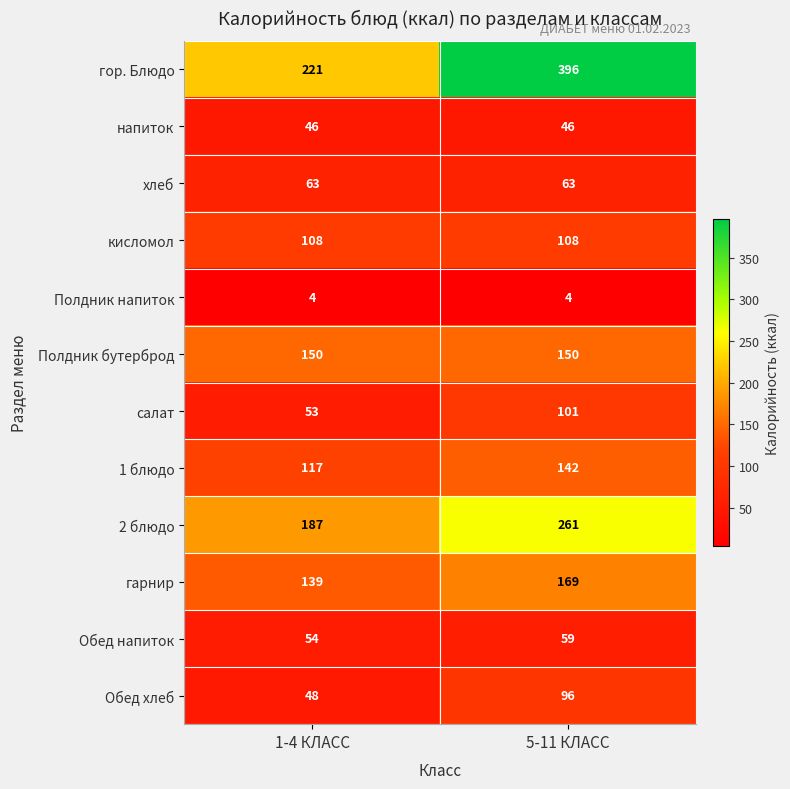

Reading left to right, extract all data points from this chart.

гор. Блюдо: 1-4 КЛАСС=221	5-11 КЛАСС=396
напиток: 1-4 КЛАСС=46	5-11 КЛАСС=46
хлеб: 1-4 КЛАСС=63	5-11 КЛАСС=63
кисломол: 1-4 КЛАСС=108	5-11 КЛАСС=108
Полдник напиток: 1-4 КЛАСС=4	5-11 КЛАСС=4
Полдник бутерброд: 1-4 КЛАСС=150	5-11 КЛАСС=150
салат: 1-4 КЛАСС=53	5-11 КЛАСС=101
1 блюдо: 1-4 КЛАСС=117	5-11 КЛАСС=142
2 блюдо: 1-4 КЛАСС=187	5-11 КЛАСС=261
гарнир: 1-4 КЛАСС=139	5-11 КЛАСС=169
Обед напиток: 1-4 КЛАСС=54	5-11 КЛАСС=59
Обед хлеб: 1-4 КЛАСС=48	5-11 КЛАСС=96